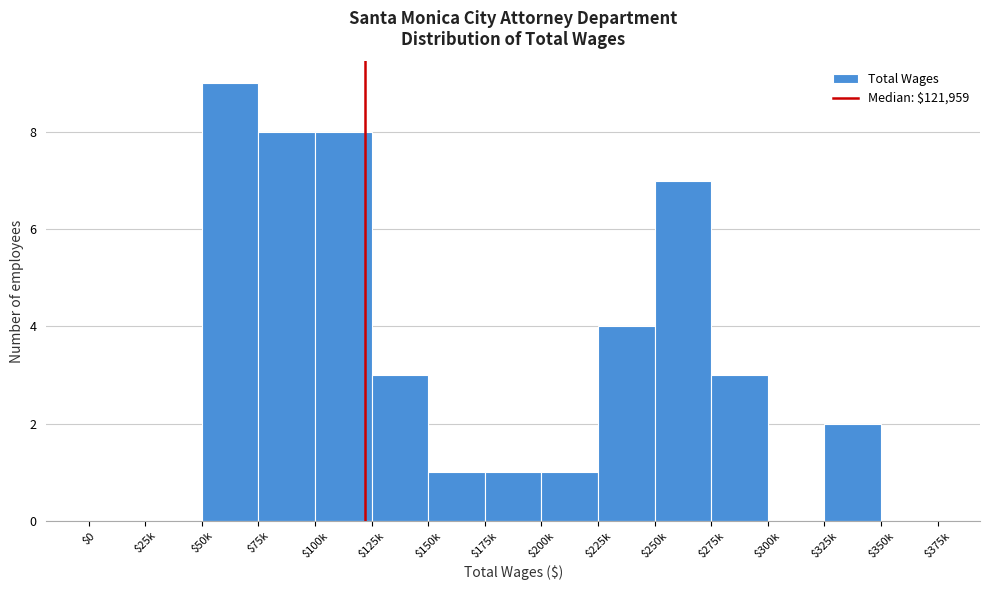

What is the greatest value displayed?

9